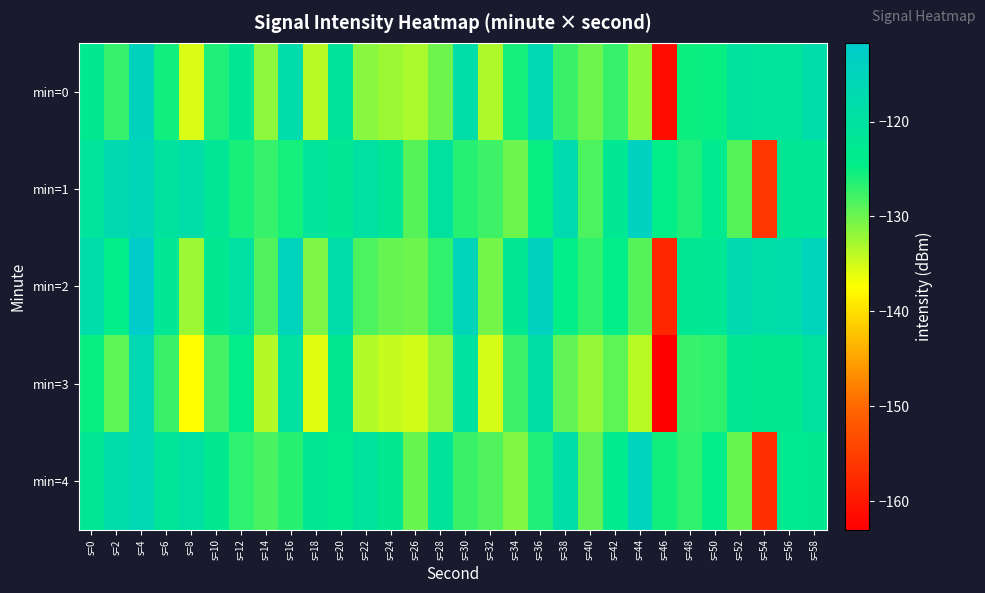

Count the number of data series in this chart.

5